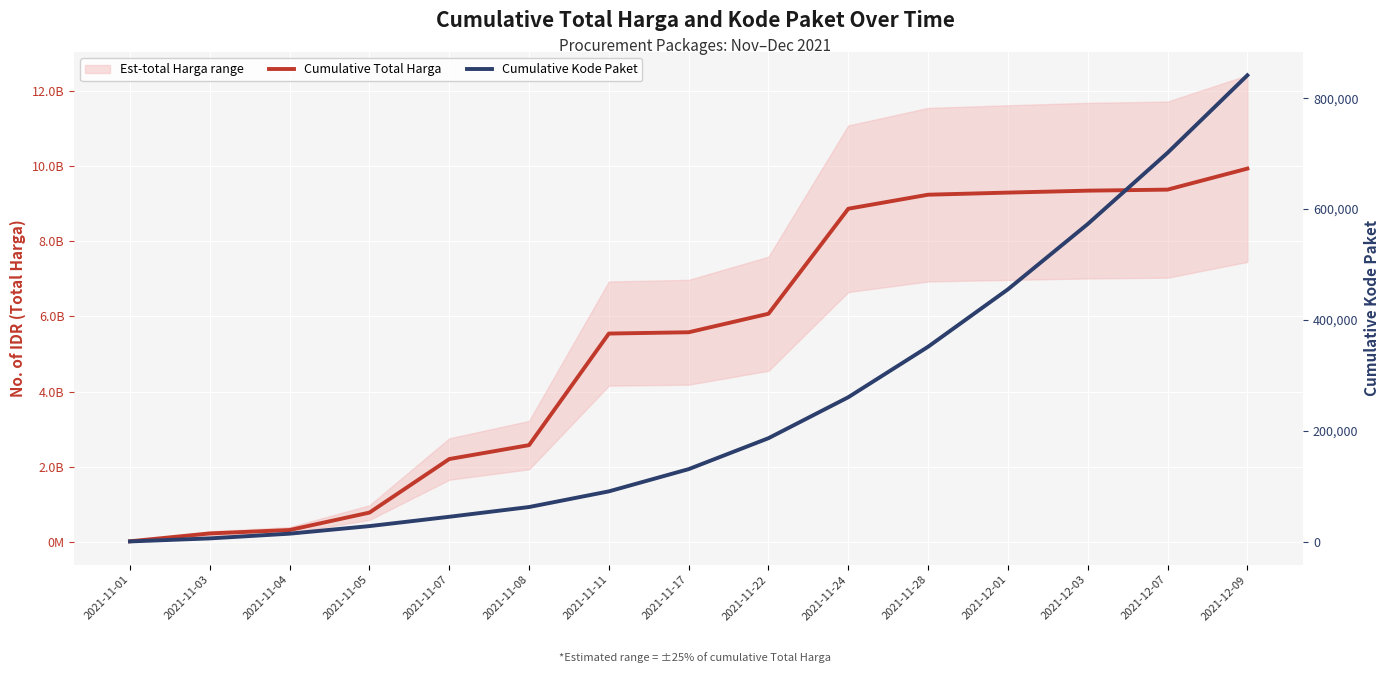

The Cumulative Total Harga series shows 6071683885 at 2021-11-22. True or false?

True